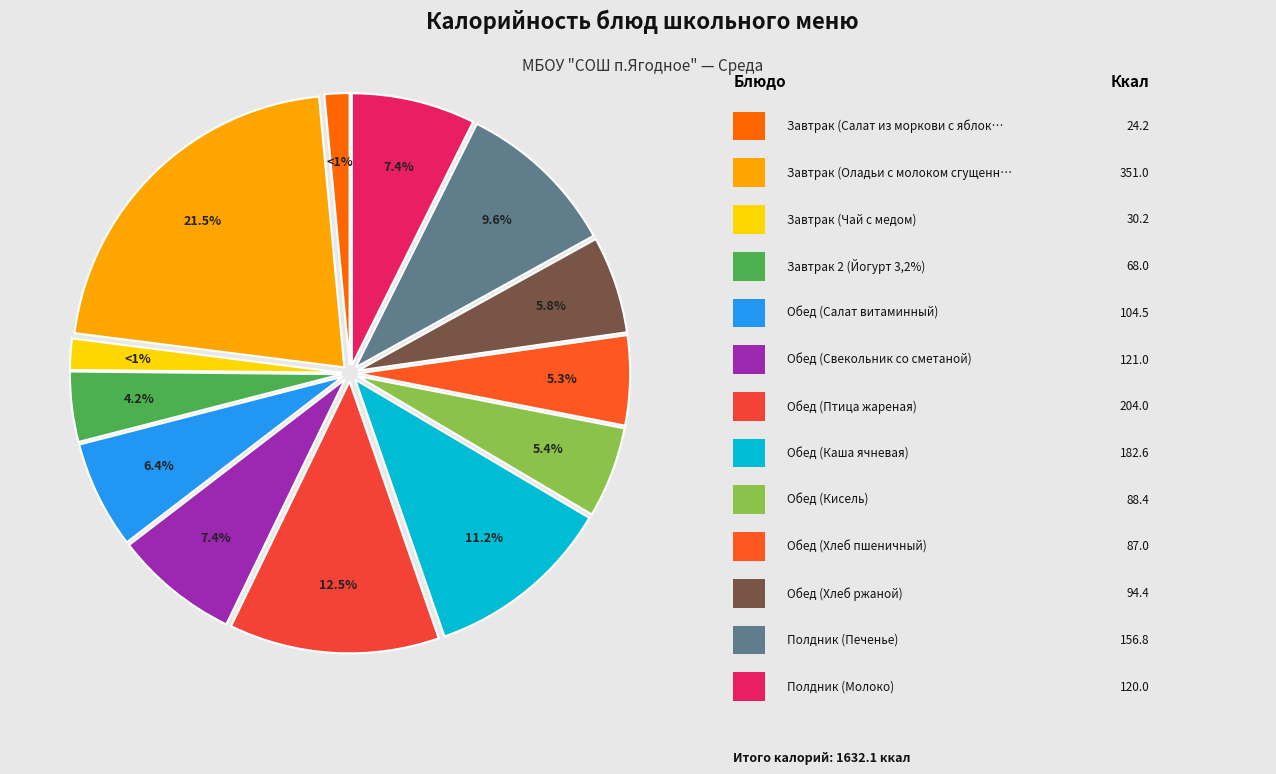

What is the ratio of the value at Завтрак (Салат из моркови с яблоками) to the value at Обед (Каша ячневая)?

0.1